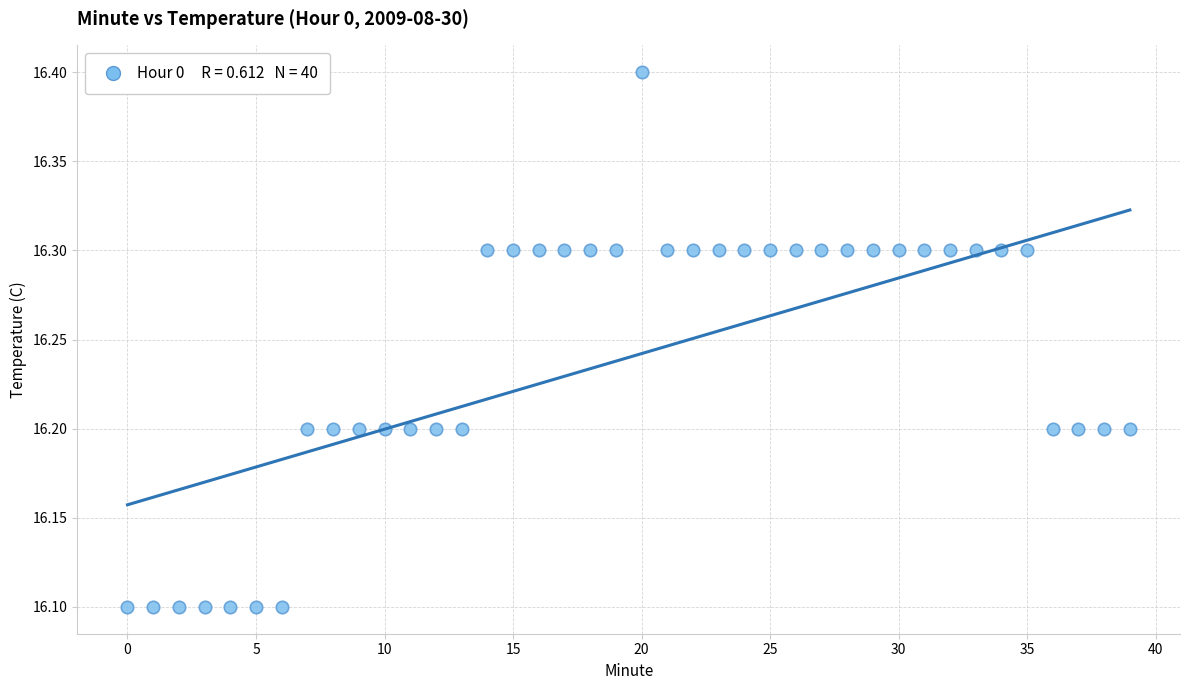

What is the range of Y values (max minus min)?

0.3